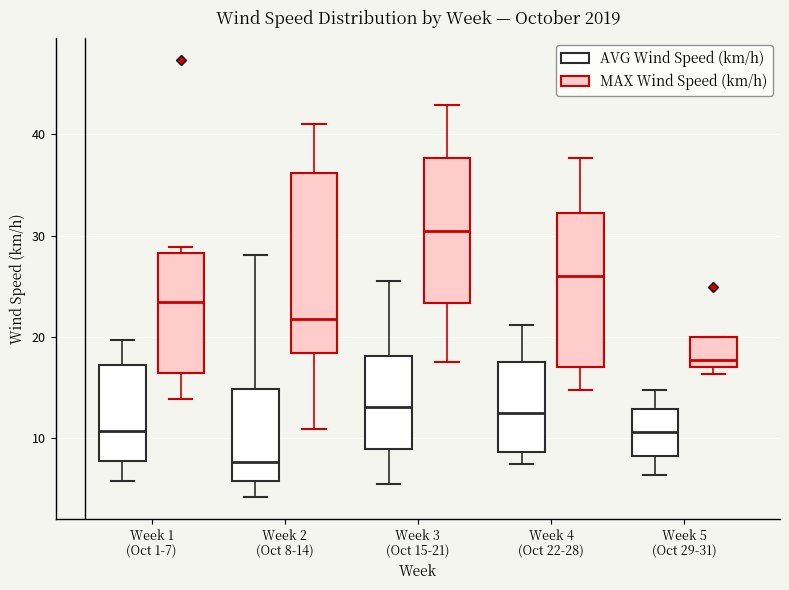

Reading left to right, read every box against the y-axis: the position of its median line, the range the box covers, and the ends of its whiskers. The values are not printed on the chart, so give them approximately, as read against the axis.

Week 1 (Oct 1-7) (AVG Wind Speed (km/h)): median 11, box 8 to 17, whiskers 6 to 20
Week 1 (Oct 1-7) (MAX Wind Speed (km/h)): median 23, box 16 to 28, whiskers 14 to 29
Week 2 (Oct 8-14) (AVG Wind Speed (km/h)): median 8, box 6 to 15, whiskers 4 to 28
Week 2 (Oct 8-14) (MAX Wind Speed (km/h)): median 22, box 18 to 36, whiskers 11 to 41
Week 3 (Oct 15-21) (AVG Wind Speed (km/h)): median 13, box 9 to 18, whiskers 6 to 26
Week 3 (Oct 15-21) (MAX Wind Speed (km/h)): median 30, box 23 to 38, whiskers 18 to 43
Week 4 (Oct 22-28) (AVG Wind Speed (km/h)): median 13, box 9 to 18, whiskers 7 to 21
Week 4 (Oct 22-28) (MAX Wind Speed (km/h)): median 26, box 17 to 32, whiskers 15 to 38
Week 5 (Oct 29-31) (AVG Wind Speed (km/h)): median 11, box 8 to 13, whiskers 6 to 15
Week 5 (Oct 29-31) (MAX Wind Speed (km/h)): median 18, box 17 to 20, whiskers 16 to 20